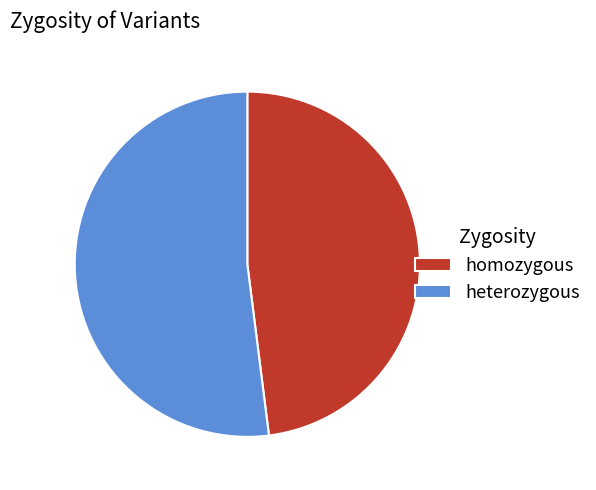

Rank the categories by value from highest to lowest.

heterozygous, homozygous